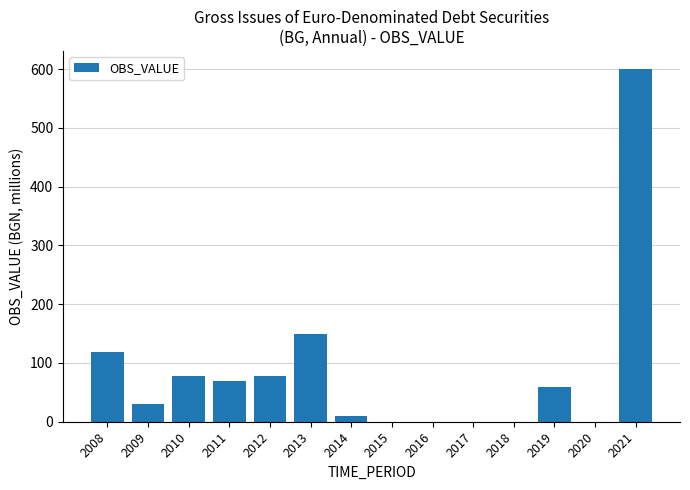

How many distinct data groups are displayed?

1